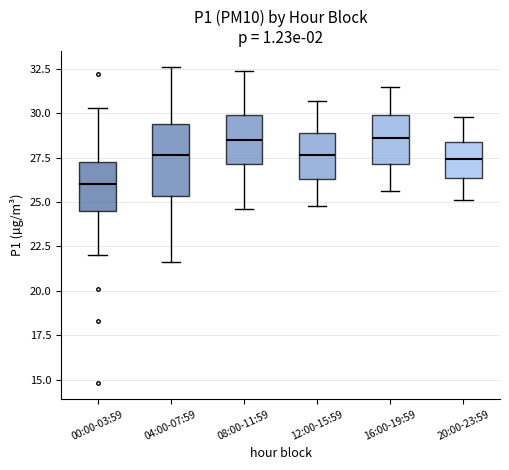

Where is the upper edge of the box for 08:00-11:59 on the y-axis? The values are not printed on the chart, so give them approximately, as read against the axis.

30.0